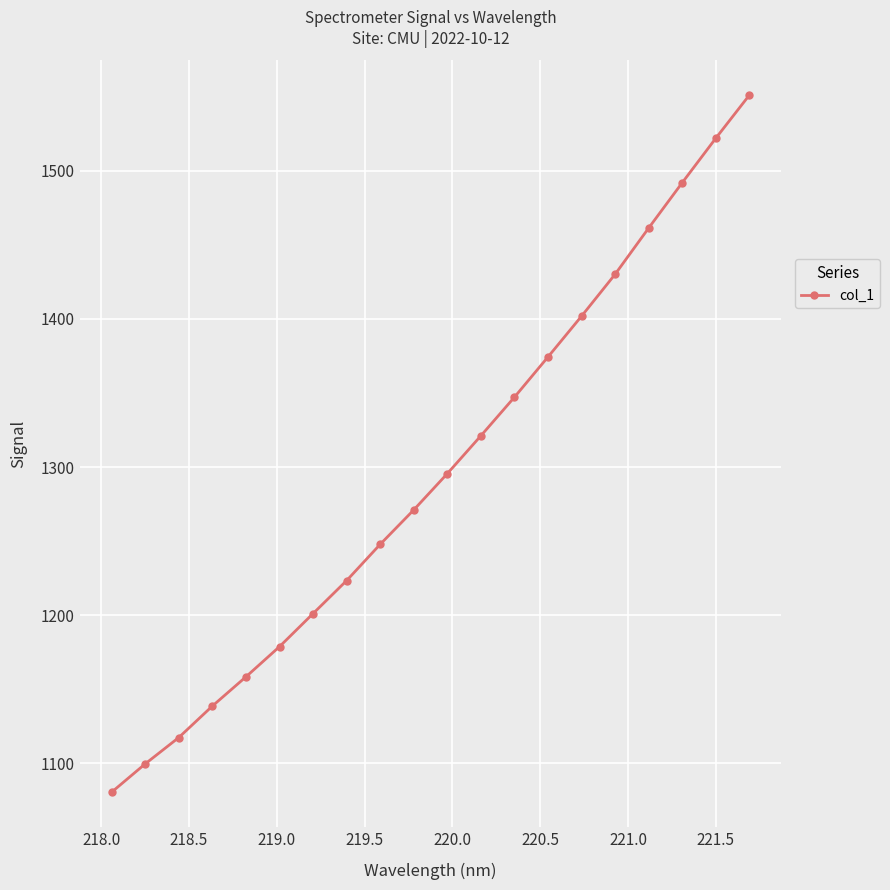

How many values exceed 1295?

10